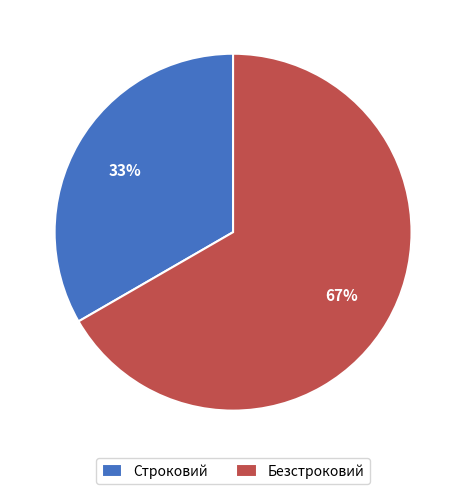

To the nearest percent, what percentage of the pie is Строковий?

33%